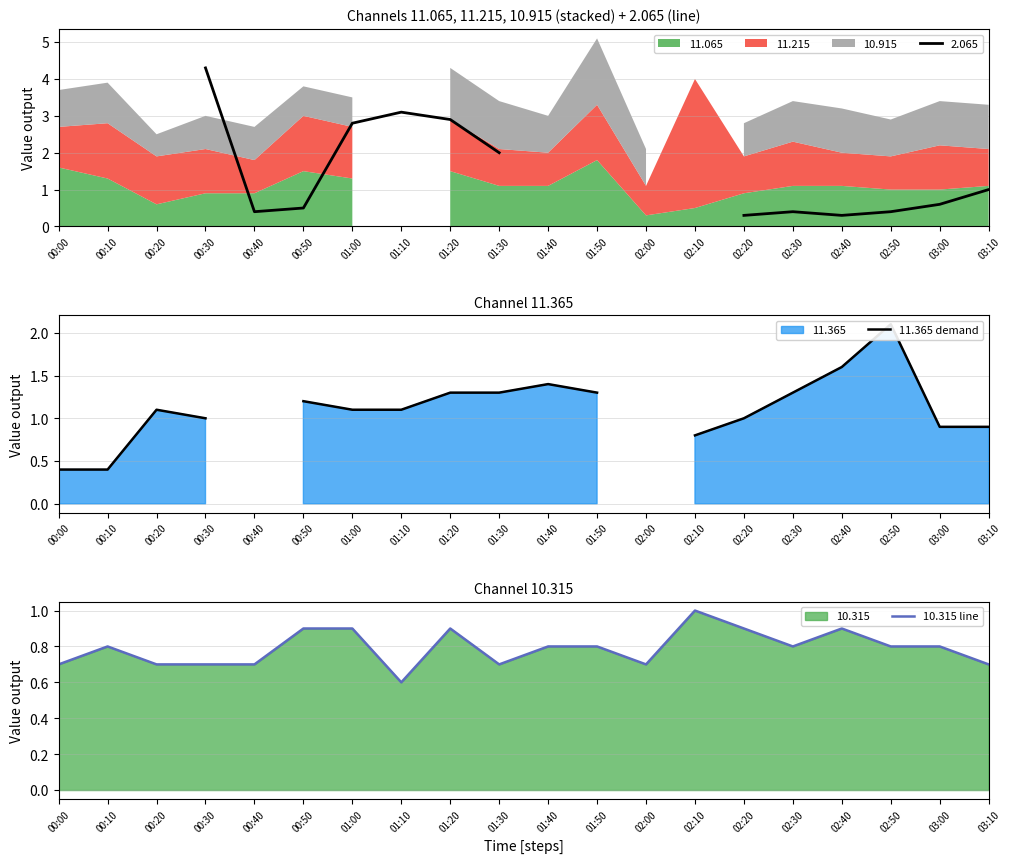

The 11.365 demand series shows 0.9 at 03:10. True or false?

True